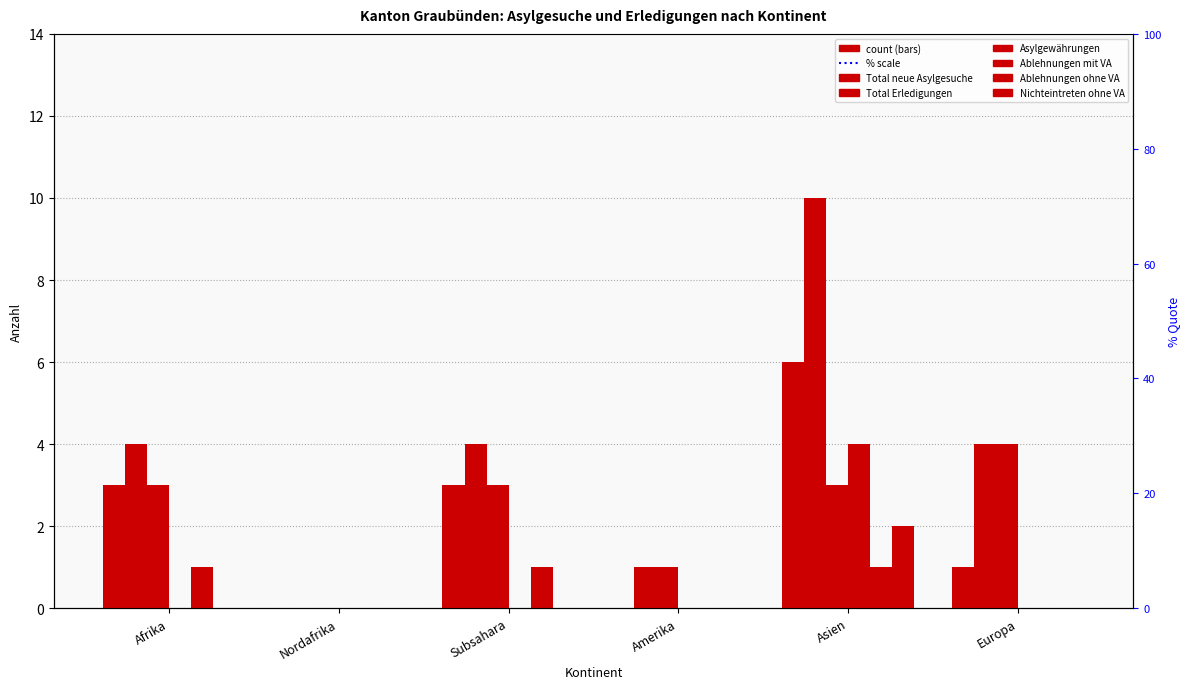

Which series has the largest total across all categories?

Total Erledigungen